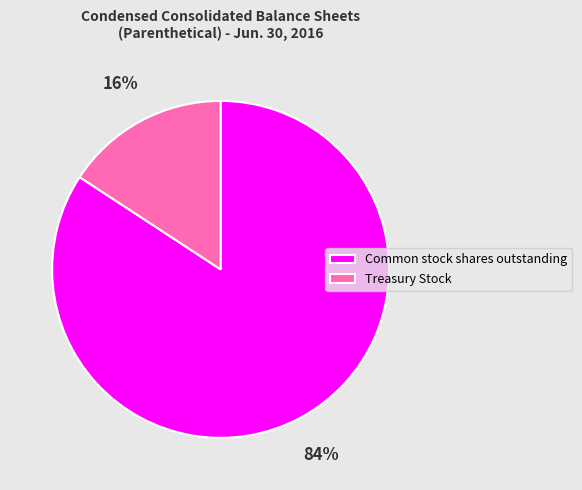

Is there a majority slice in this chart?

Yes